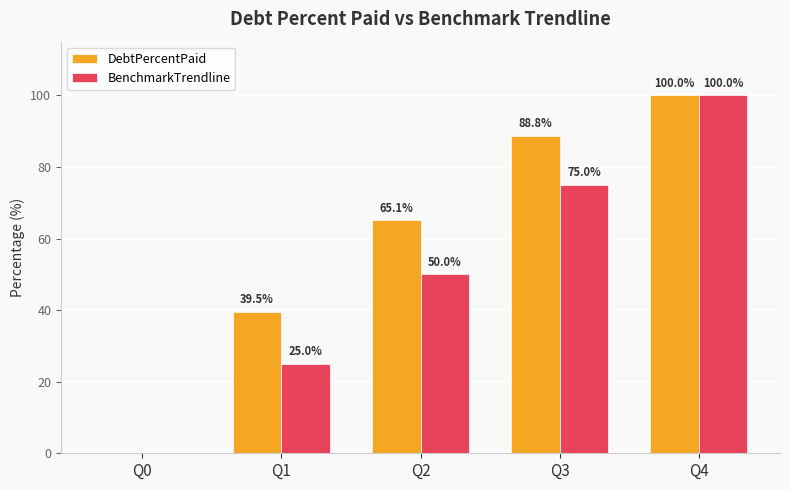

Which series has the largest total across all categories?

DebtPercentPaid